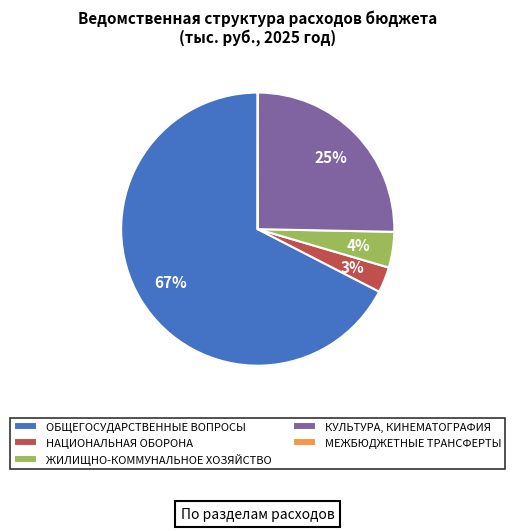

Is there any slice that represents more than half of the pie?

Yes